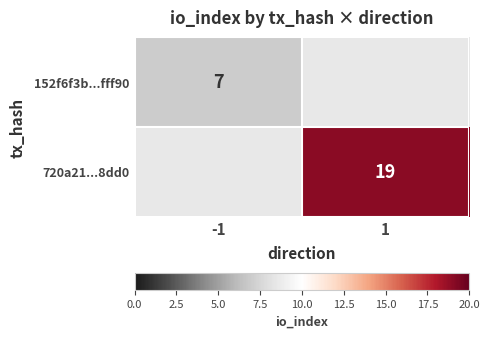

The value of 720a21...8dd0 at 1 is 19. True or false?

True